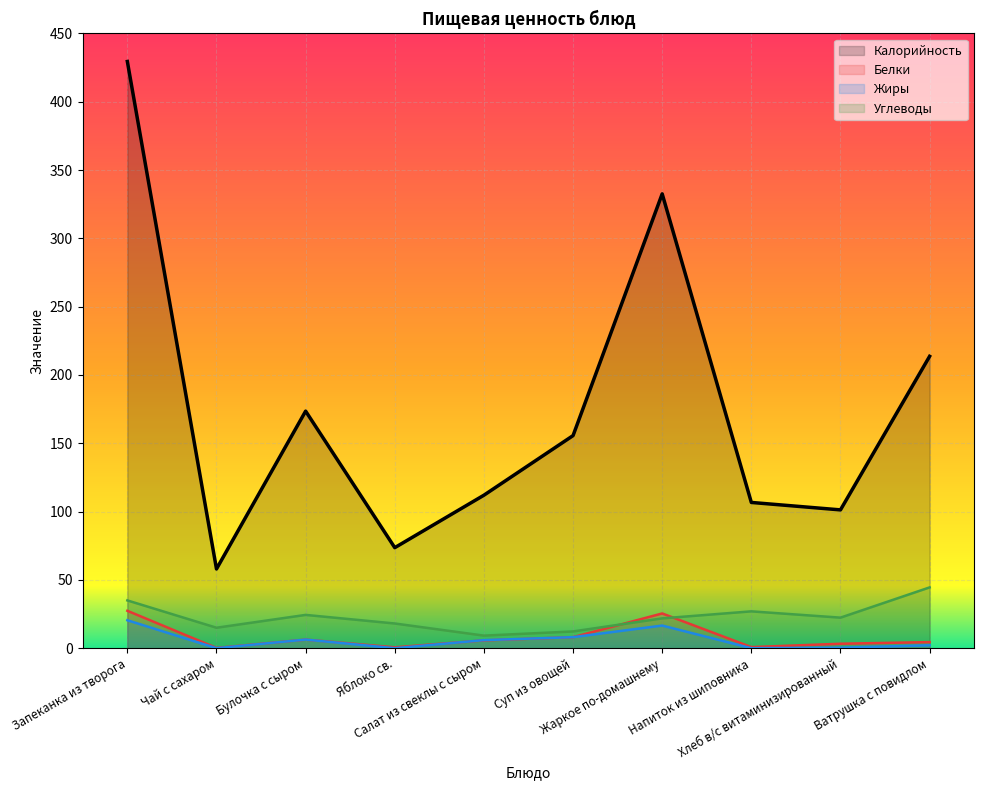

Where is Калорийность nearest to the value 243?

Ватрушка с повидлом